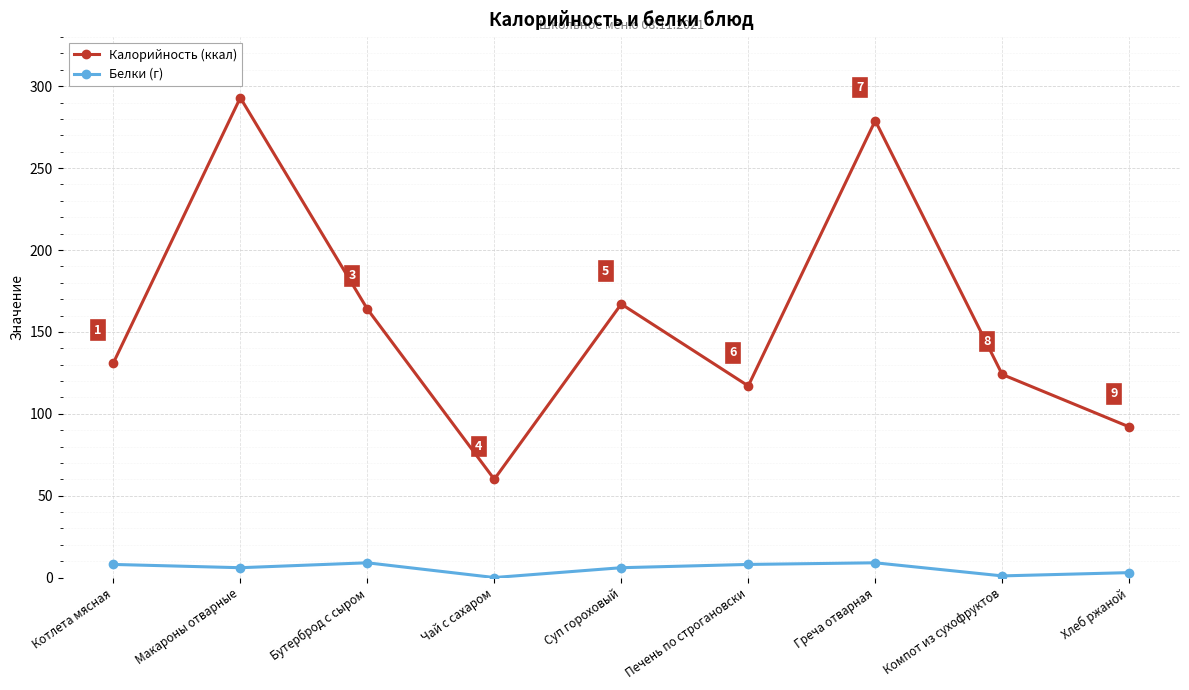

What position from the right is Хлеб ржаной?

1